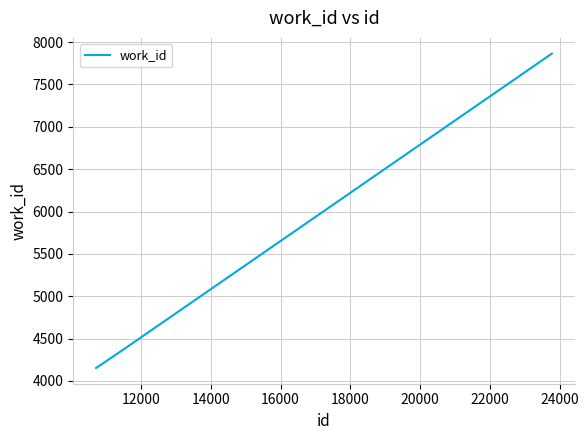

What is the maximum value shown in the chart?

7864